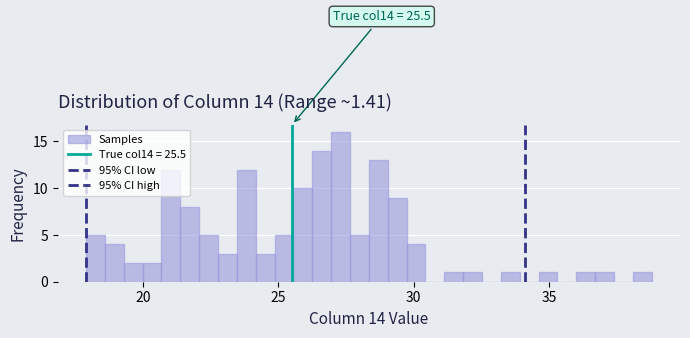

Around what value on the x-axis is the tallest bar? Give the approximate position of its centre, as read against the axis.

27.5